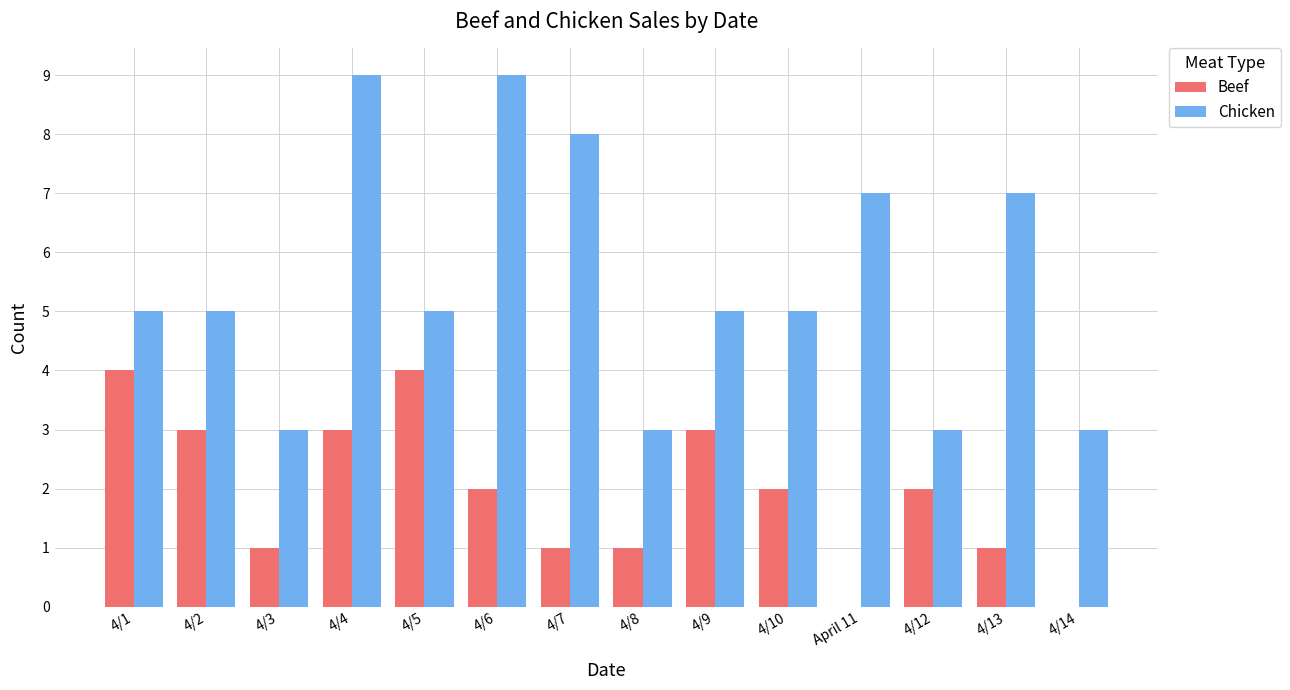

What is the maximum value shown in the chart?

9